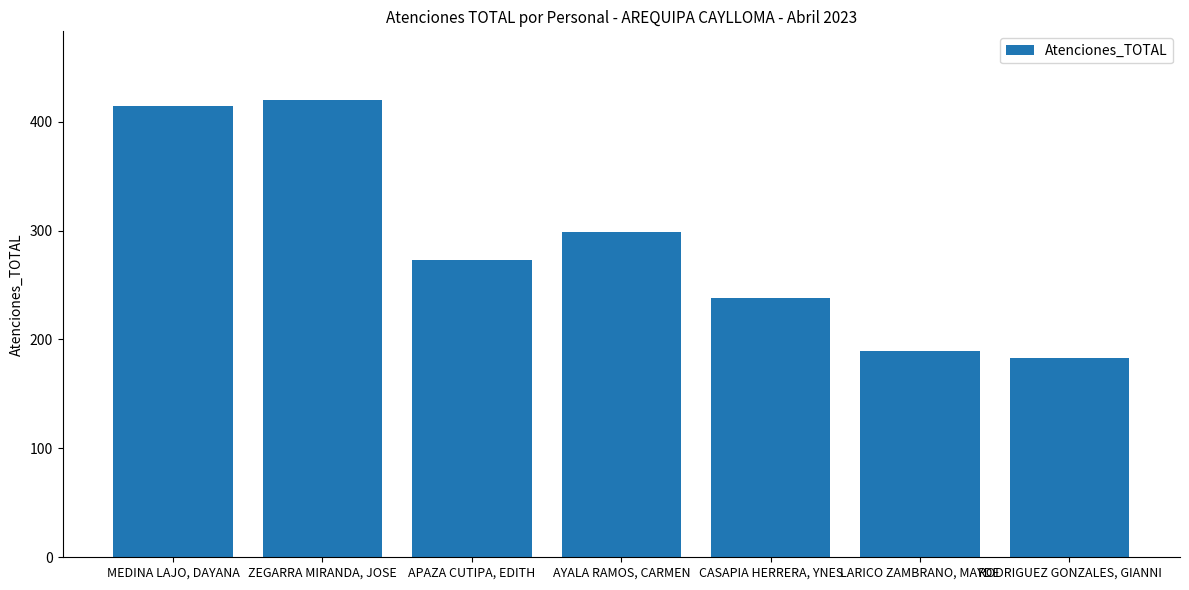

Which category has the highest value across all series?

ZEGARRA MIRANDA, JOSE